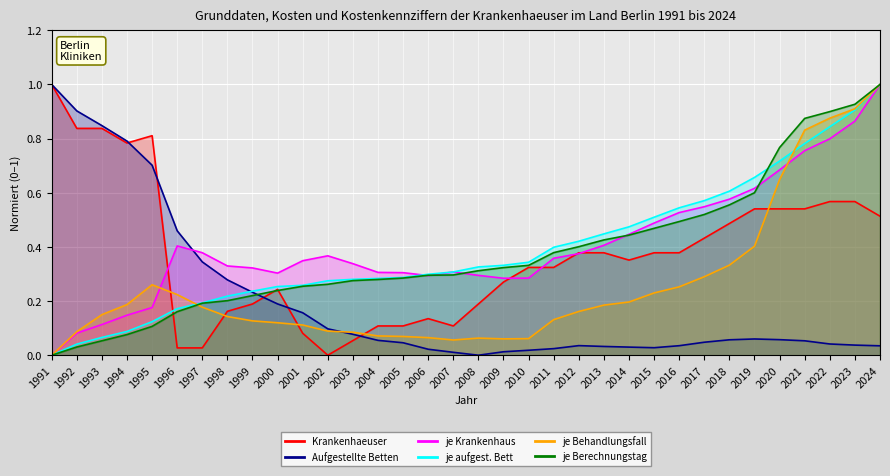

What is the average value of the je aufgest. Bett series?

0.4